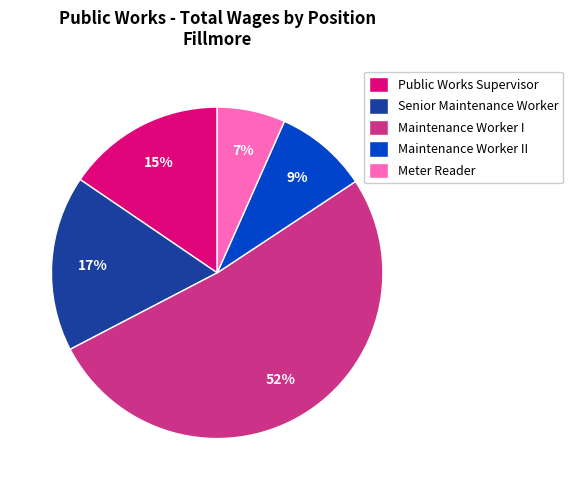

To the nearest percent, what is the average slice percentage?

20%